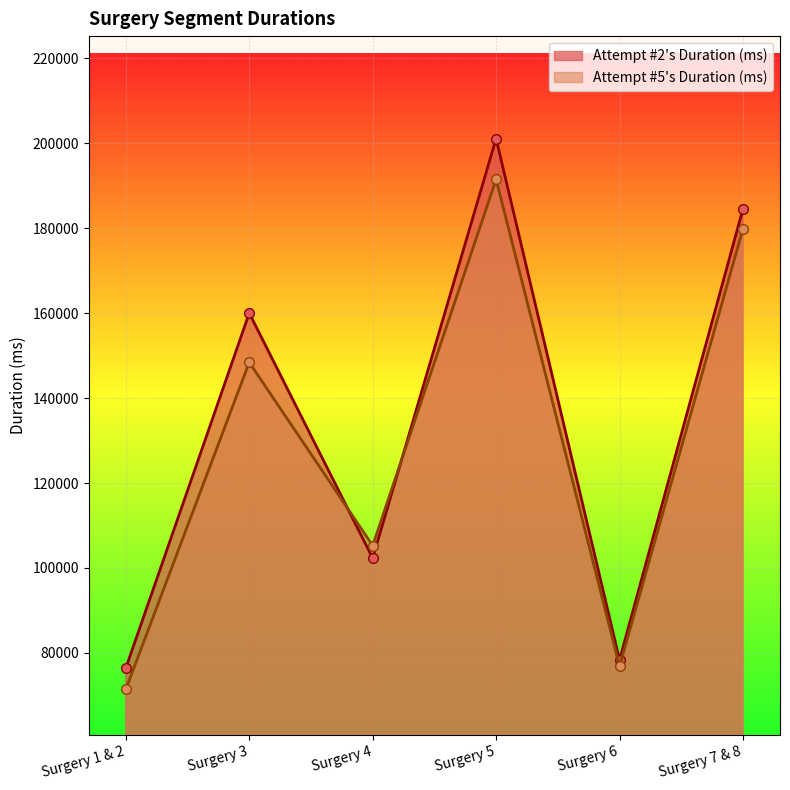

Which series changed the most between Surgery 1 & 2 and Surgery 6?

Attempt #5's Duration (ms)